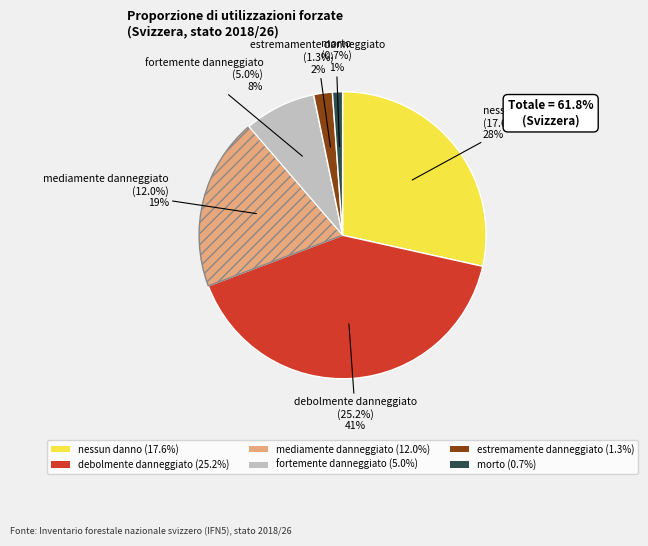

What percentage do morto and fortemente danneggiato together represent?

9.2%